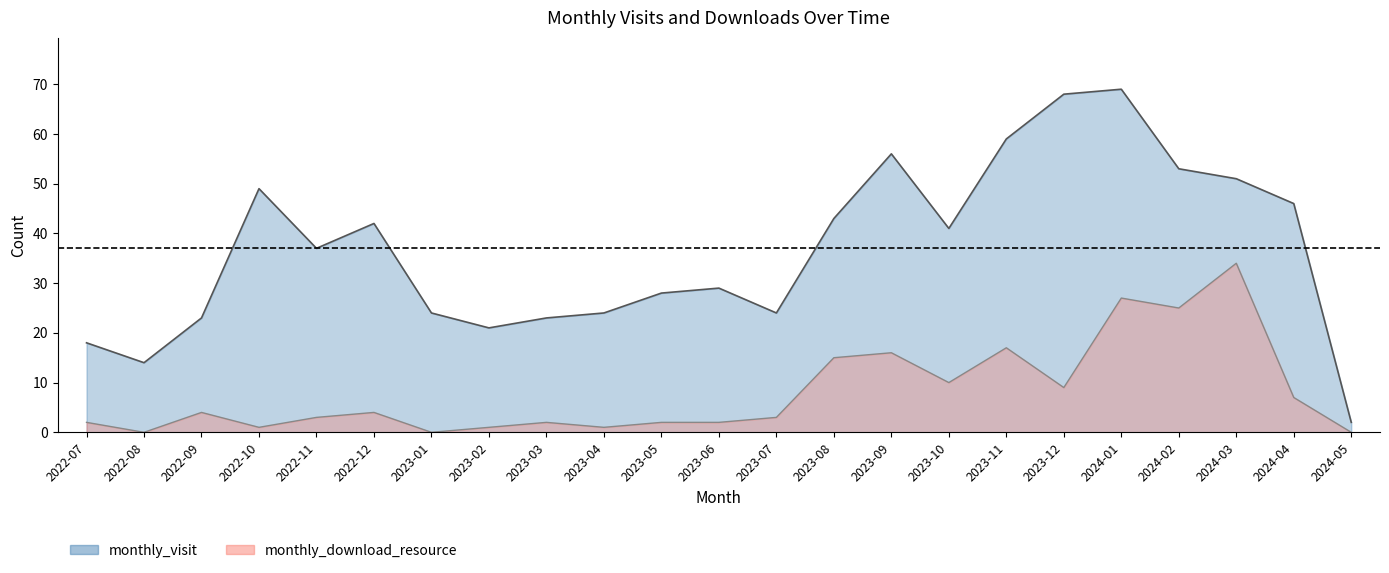

At which category is the sum across all series the highest?

2024-01